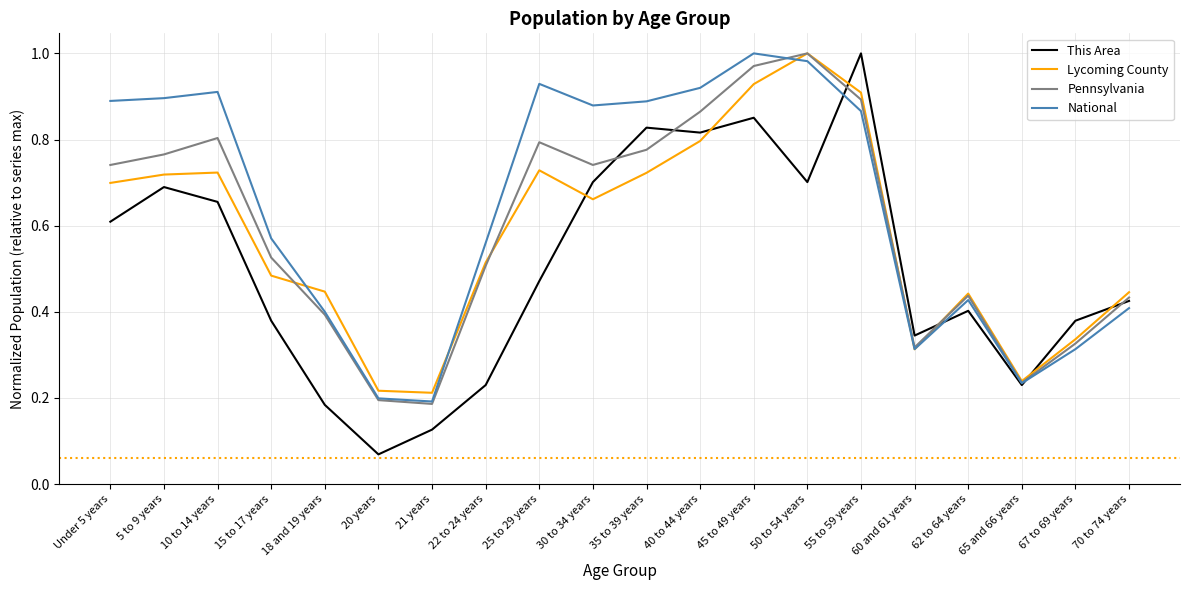

Where do This Area and Pennsylvania first cross each other?

30 to 34 years and 35 to 39 years